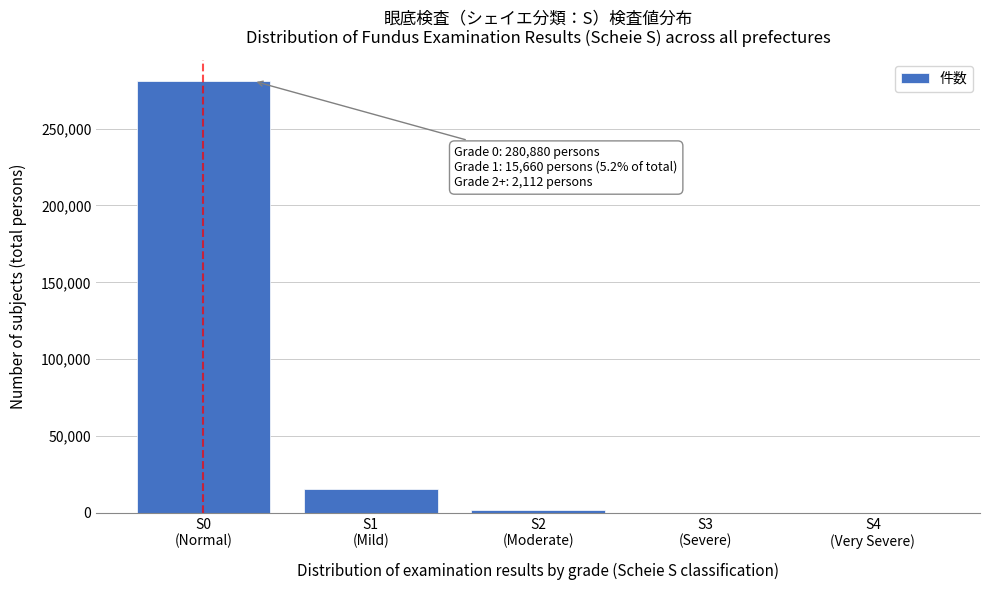

What is the sum of all values?

298652